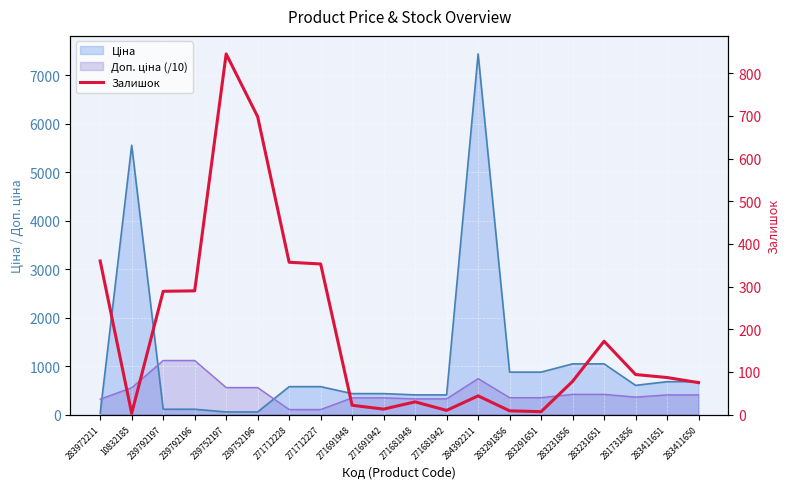

Does the chart display data point markers on the line(s)?

No